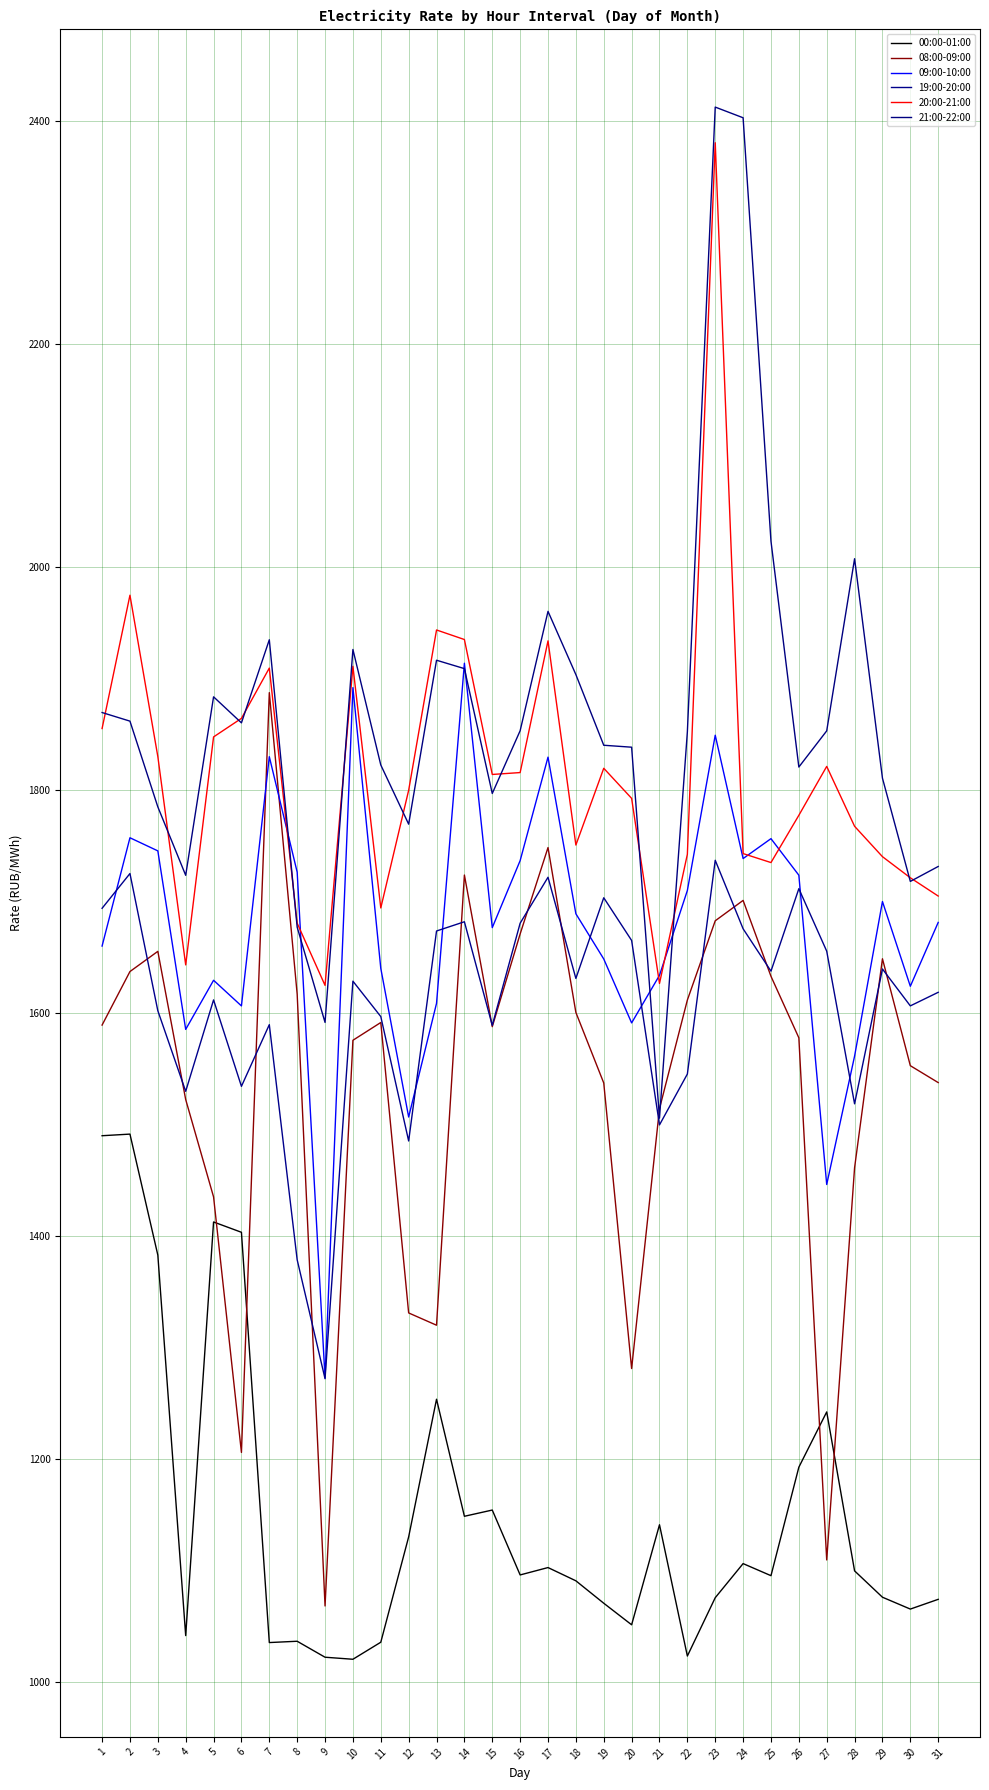

What is the difference between the 21:00-22:00 values at 18 and 26?

83.0